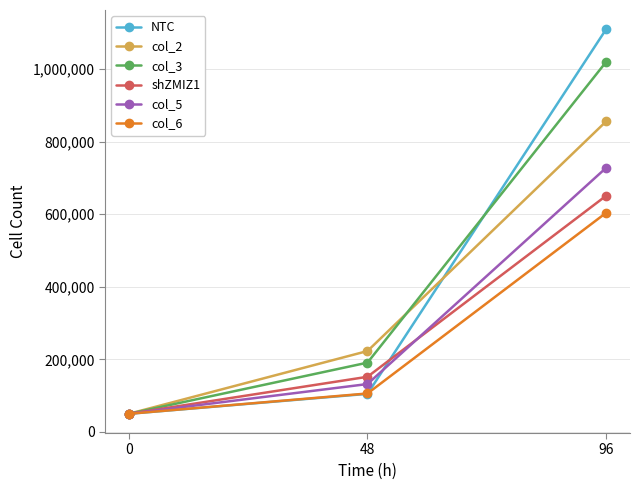

Which label corresponds to the largest value in the chart?

96